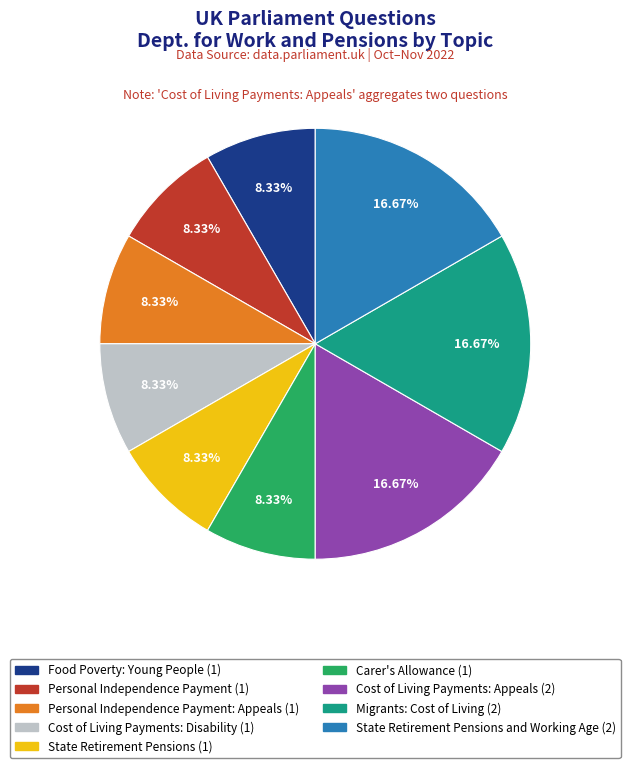

Is there any slice that represents more than half of the pie?

No